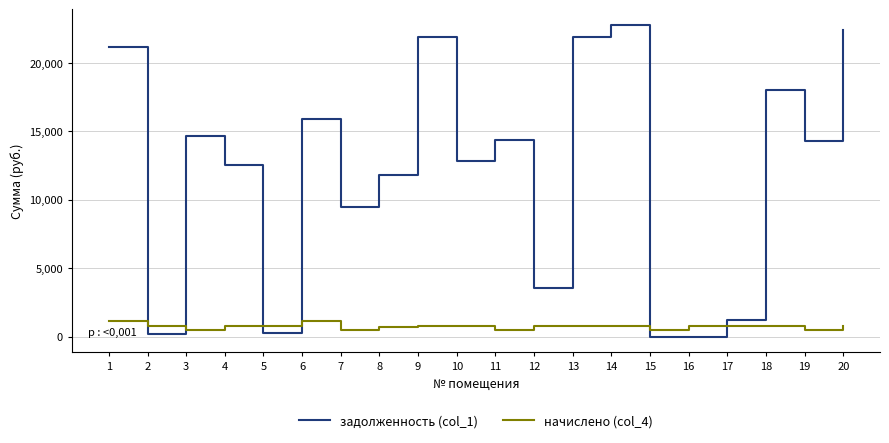

What is the greatest value displayed?

22768.9